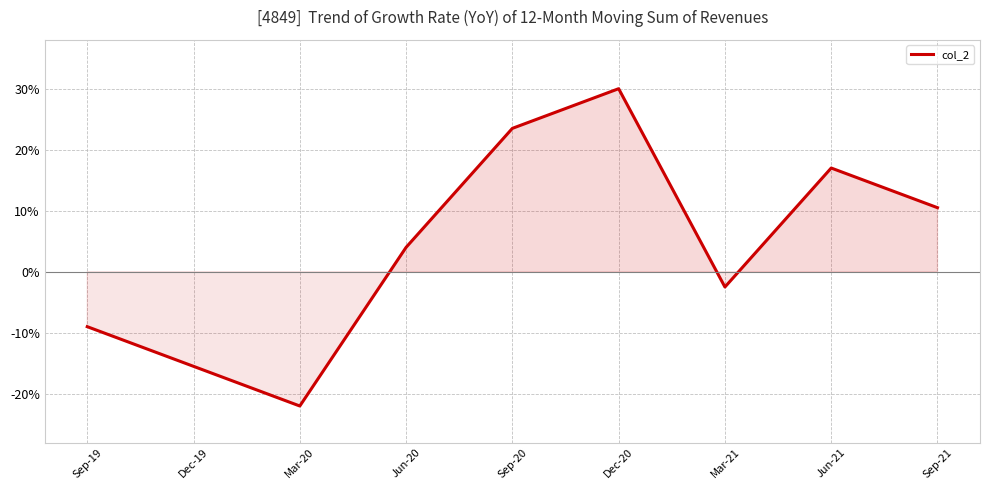

The chart shows a value of 0.4 at Sep-20. True or false?

False